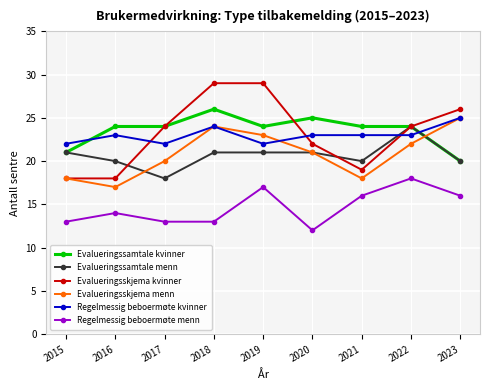

What is the spread (max minus min) of values at 2019?

12